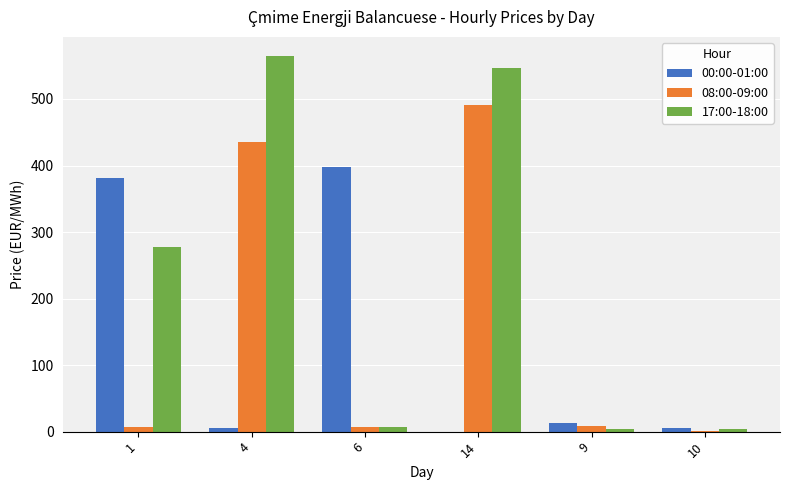

Is it true that 17:00-18:00 equals 547.0 at 14?

True